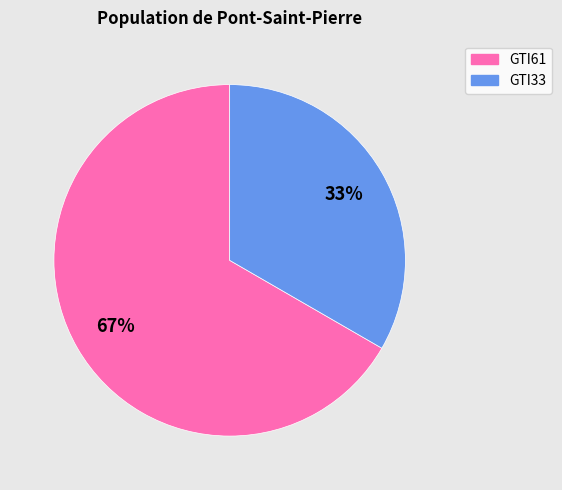

What is the largest slice in the pie chart?

GTI61